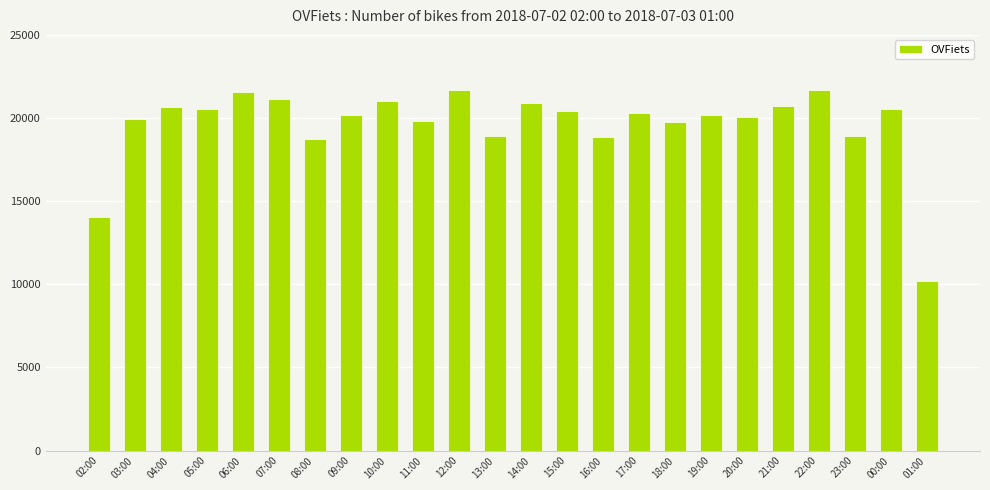

Which category has the lowest value across all series?

01:00